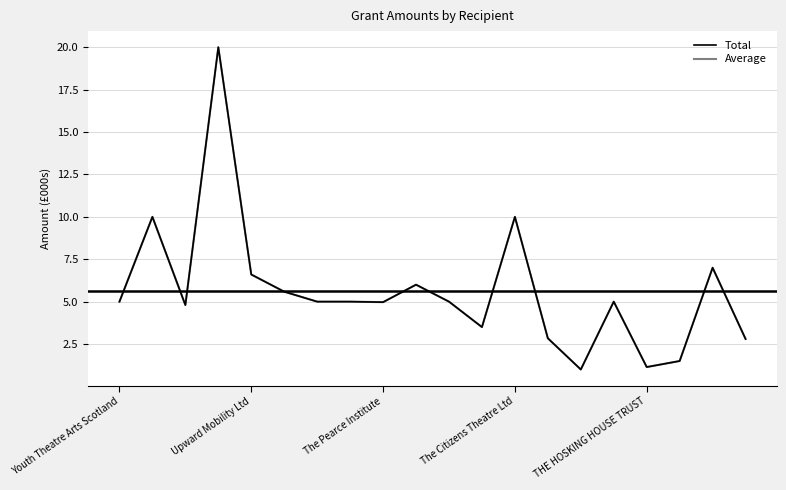

In Average, how many points are higher than both neighbors (excluding endpoints)?

6